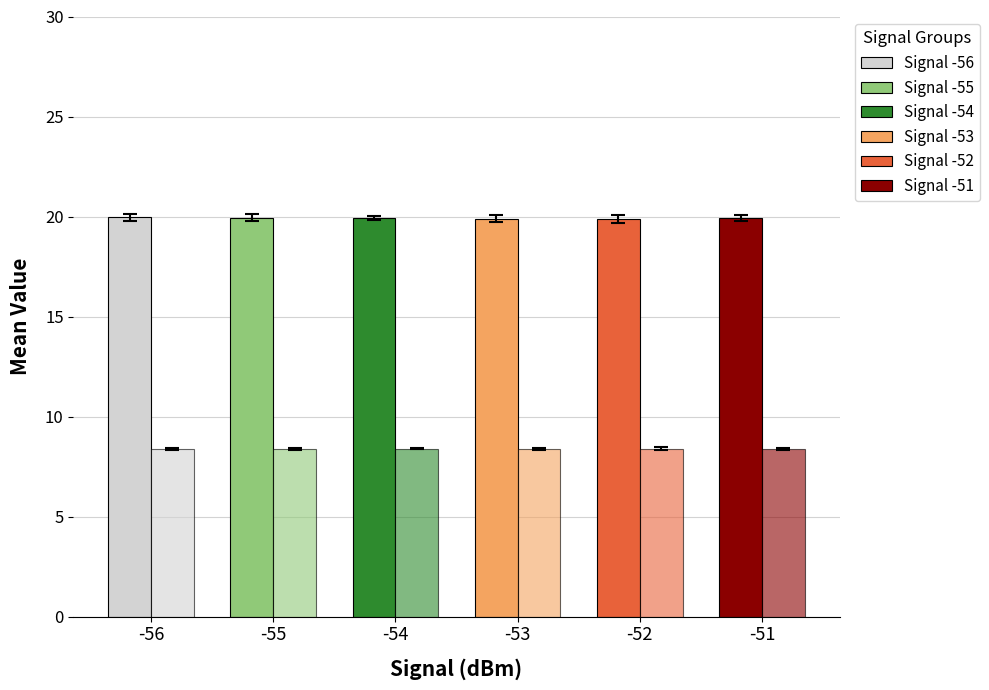

Is it true that Humidity/10 (%) equals 8.4 at -56?

True